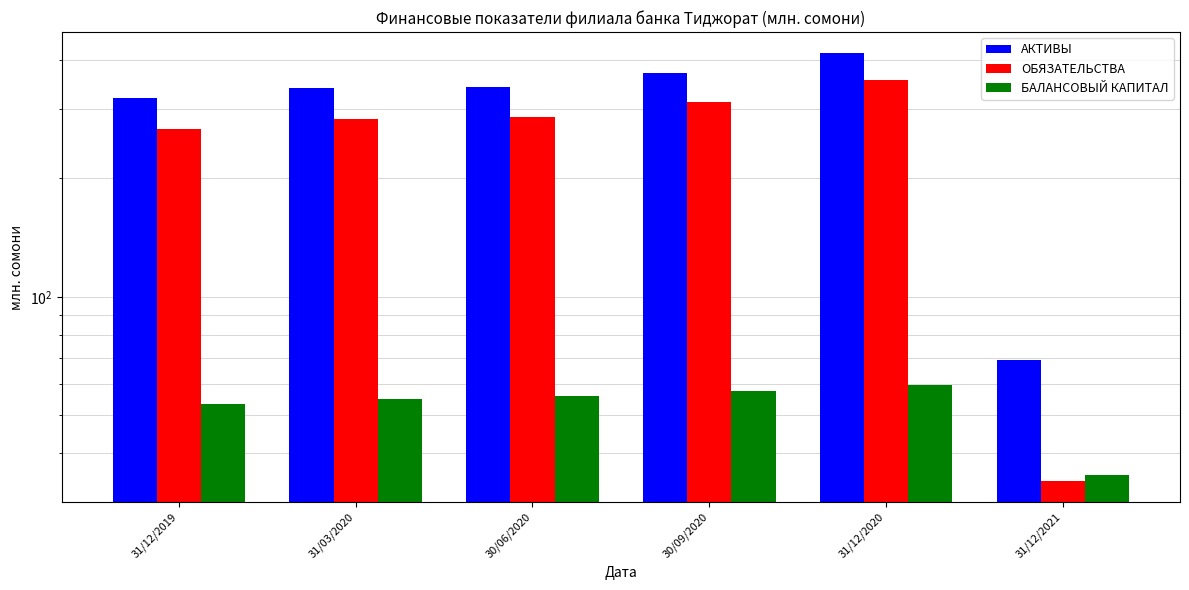

The БАЛАНСОВЫЙ КАПИТАЛ series shows 19.1 at 31/12/2020. True or false?

False